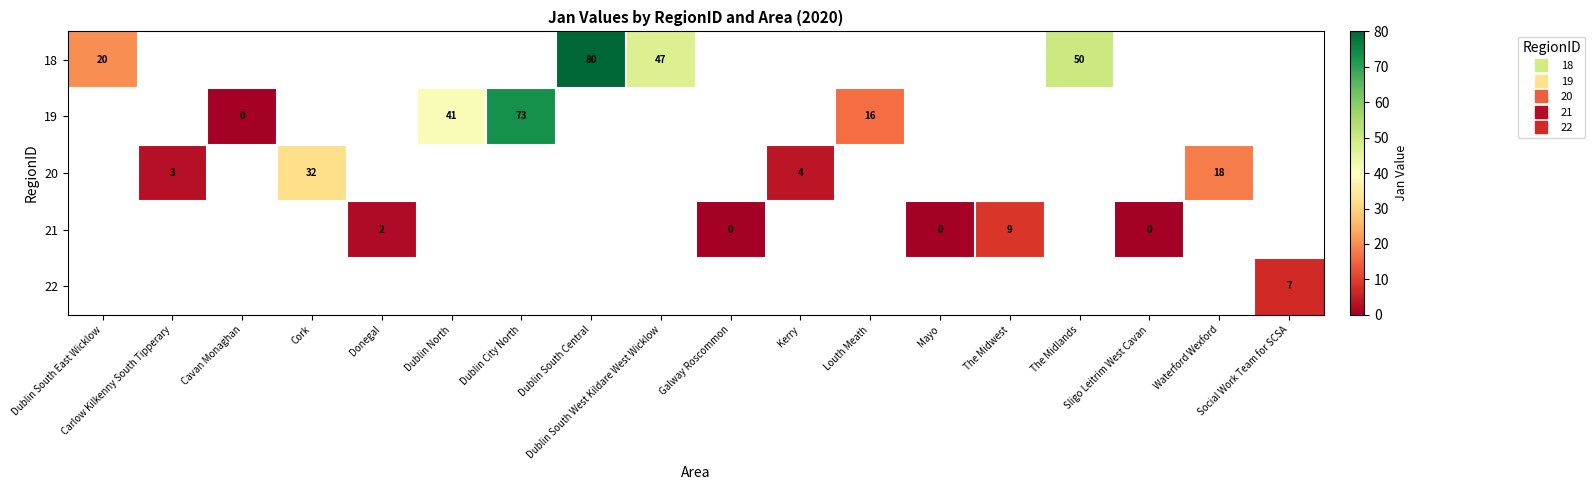

What is the maximum value shown in the chart?

80.0